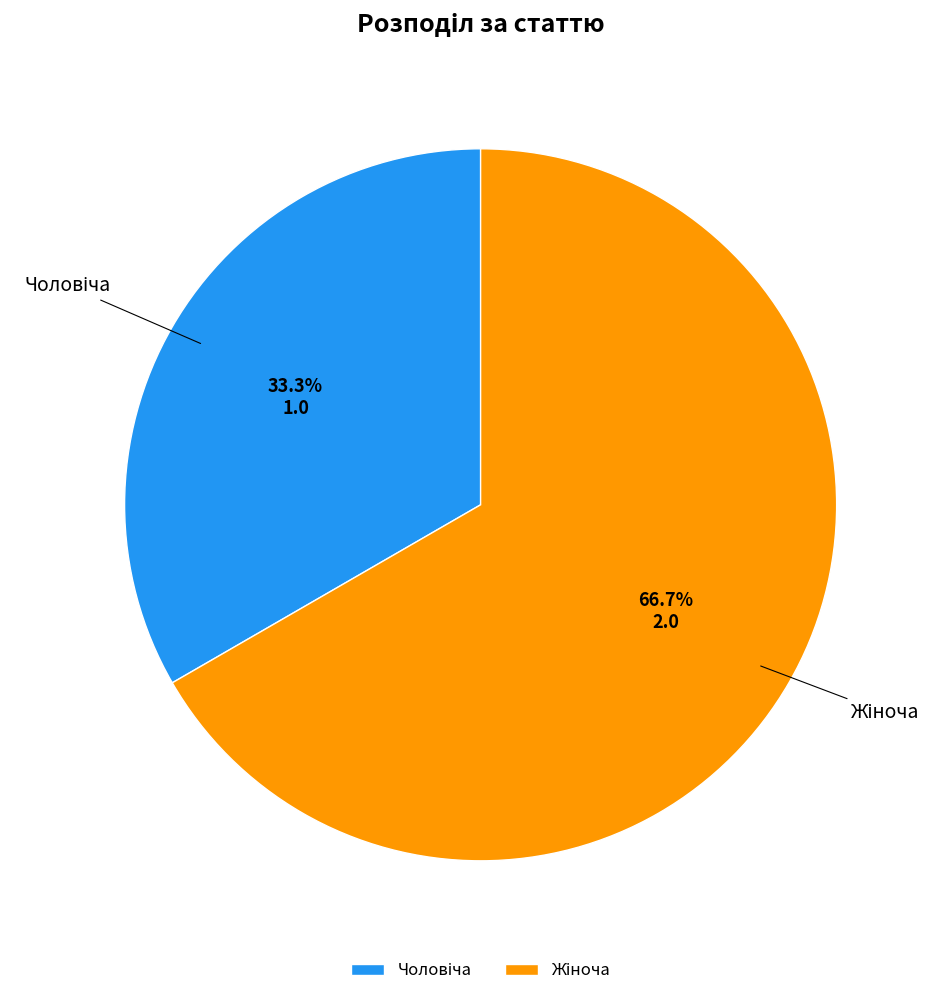

Is there a majority slice in this chart?

Yes